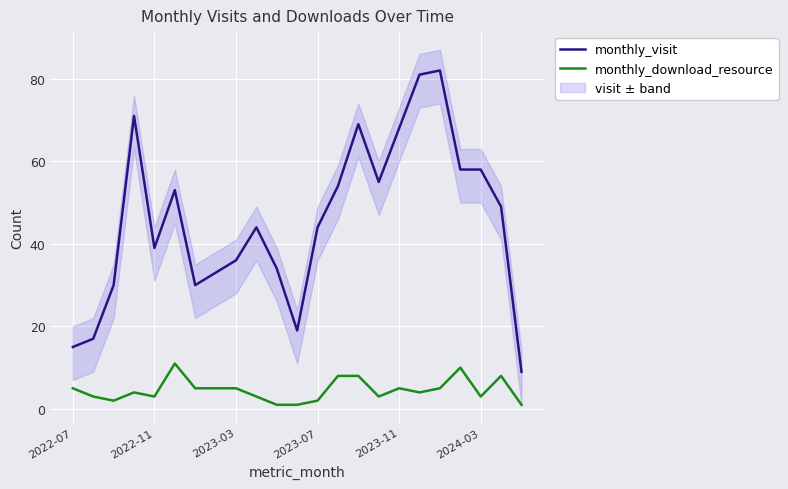

Is it true that monthly_download_resource equals 3 at 2024-03?

True